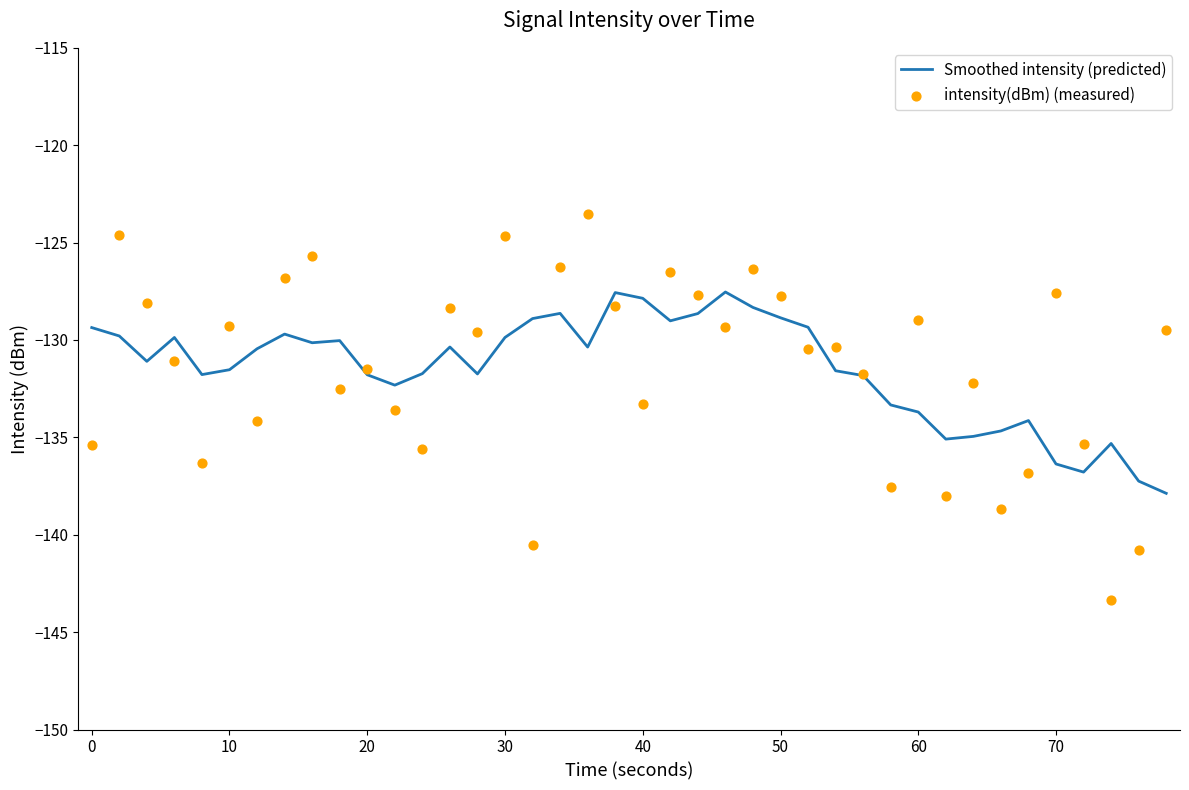

Which series contains the lowest Y value?

intensity(dBm) (measured)